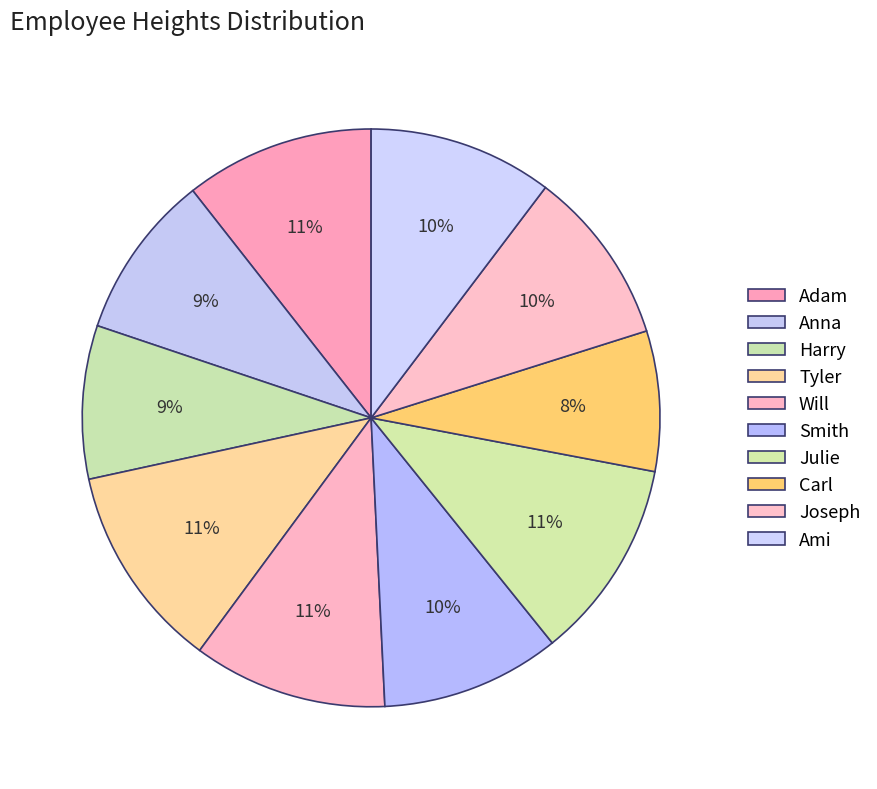

What percentage is NOT represented by Harry?

91.4%